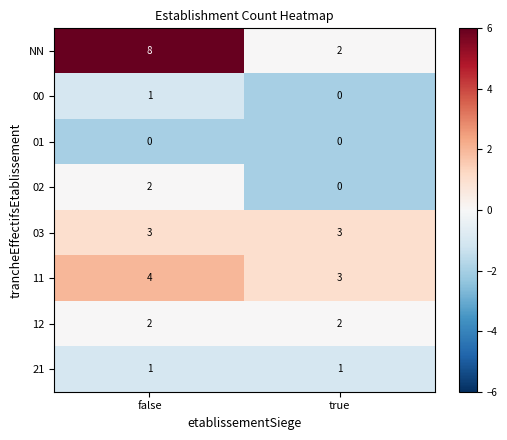

Reading left to right, extract all data points from this chart.

NN: false=8	true=2
00: false=1	true=0
01: false=0	true=0
02: false=2	true=0
03: false=3	true=3
11: false=4	true=3
12: false=2	true=2
21: false=1	true=1